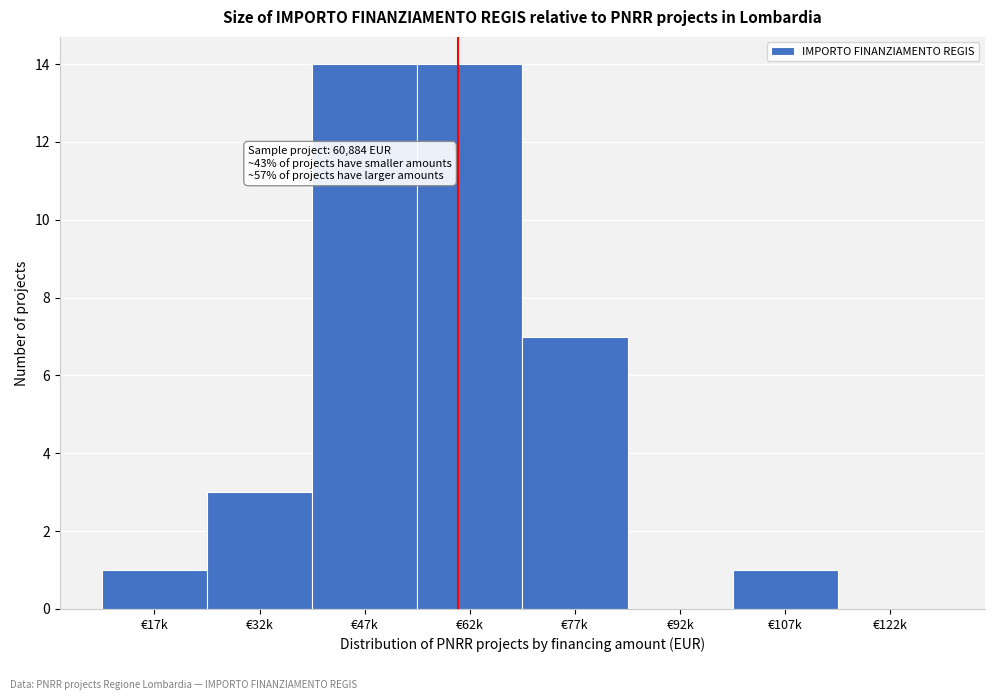

Reading right to left, what are all the values shown in this chart?

€122k=0	€107k=1	€92k=0	€77k=7	€62k=14	€47k=14	€32k=3	€17k=1